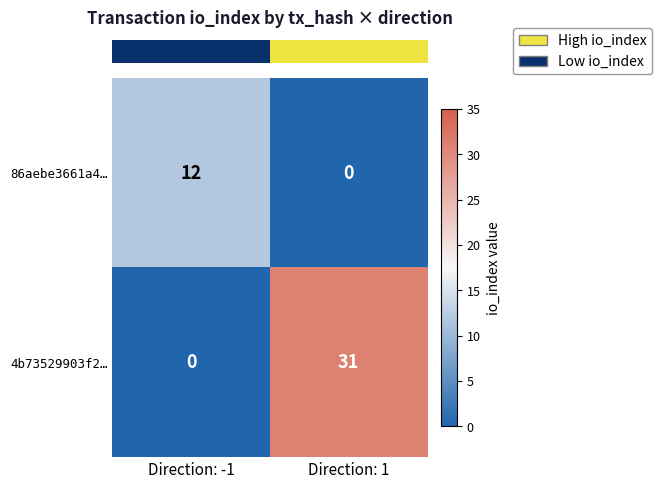

Rank the series at Direction: -1 from lowest to highest value.

4b73529903f2…, 86aebe3661a4…